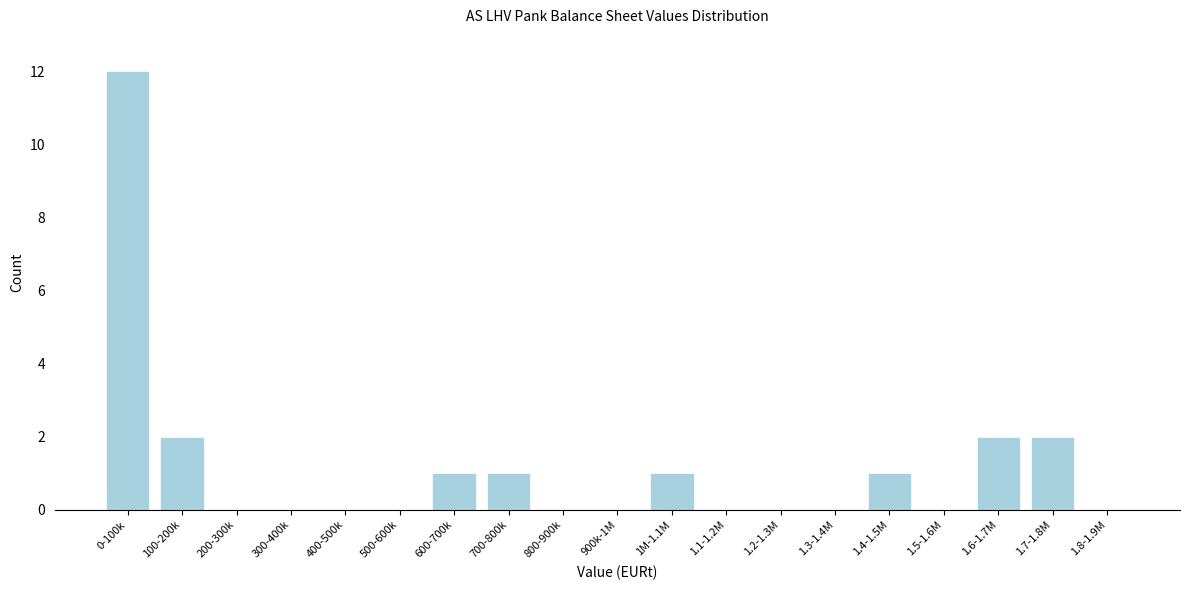

Reading left to right, extract all data points from this chart.

0-100k=12	100-200k=2	200-300k=0	300-400k=0	400-500k=0	500-600k=0	600-700k=1	700-800k=1	800-900k=0	900k-1M=0	1M-1.1M=1	1.1-1.2M=0	1.2-1.3M=0	1.3-1.4M=0	1.4-1.5M=1	1.5-1.6M=0	1.6-1.7M=2	1.7-1.8M=2	1.8-1.9M=0